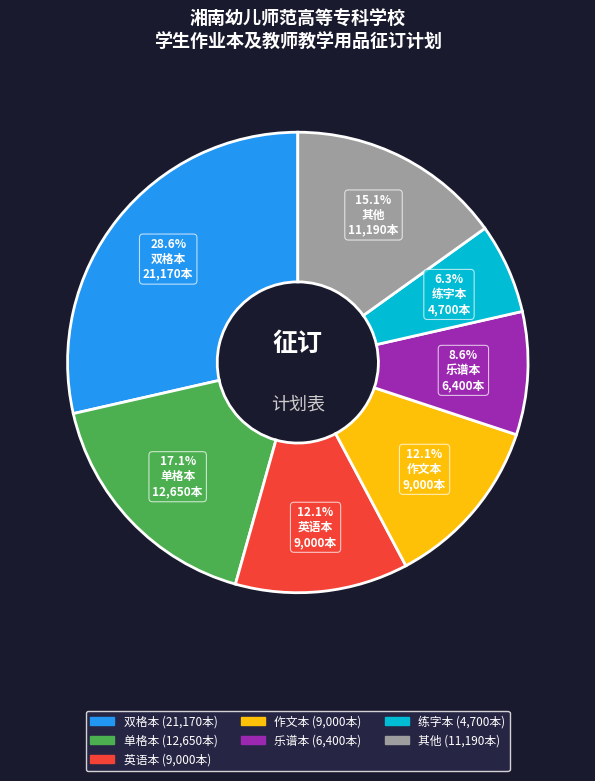

Is there any slice that represents more than half of the pie?

No